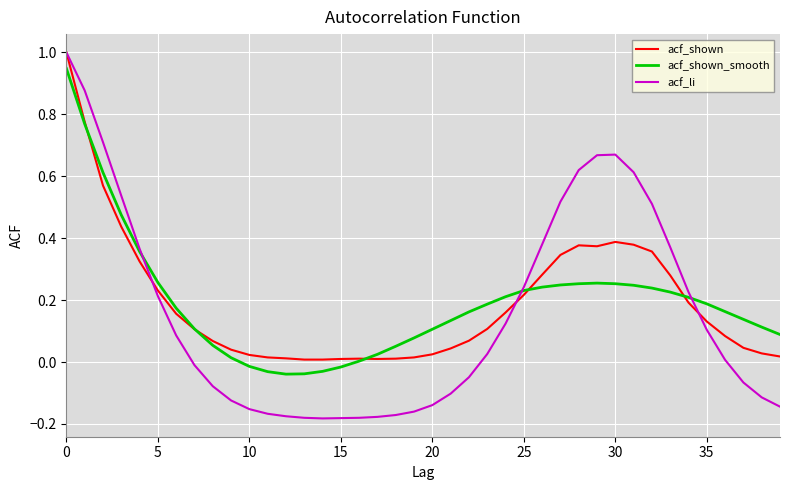

Which series has the widest spread of values?

acf_li